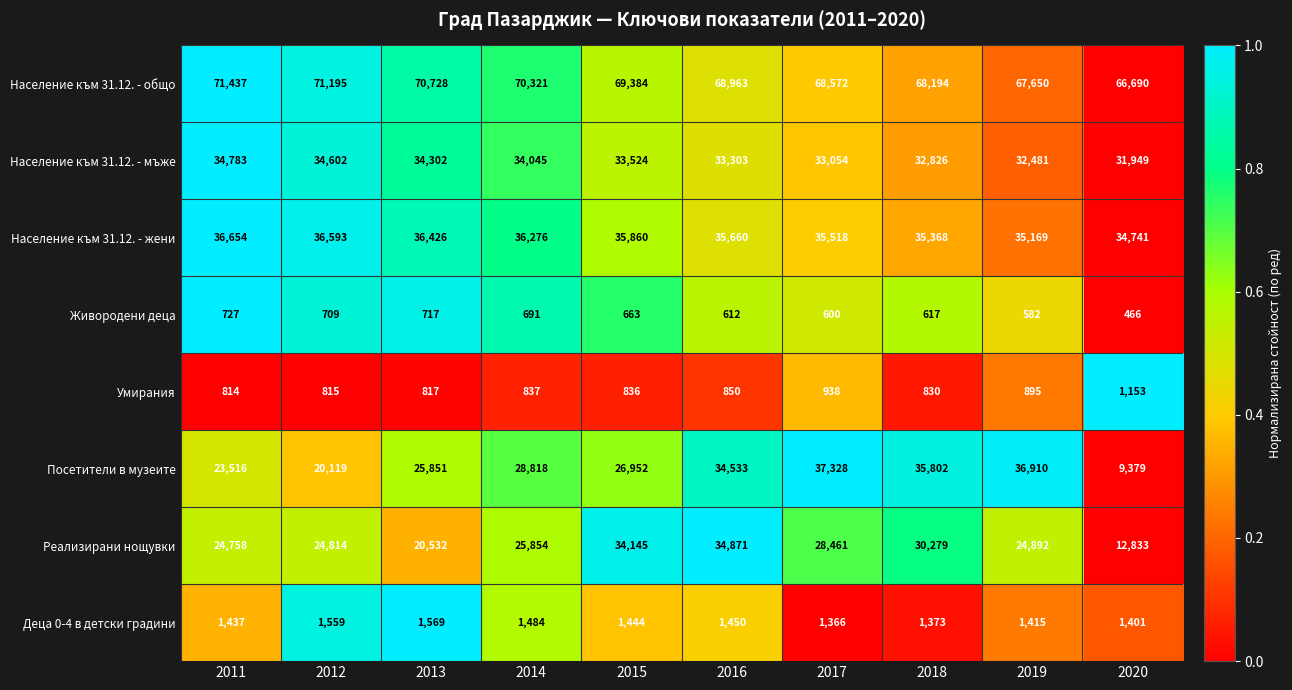

How many values in the Умирания series are below 837?

5